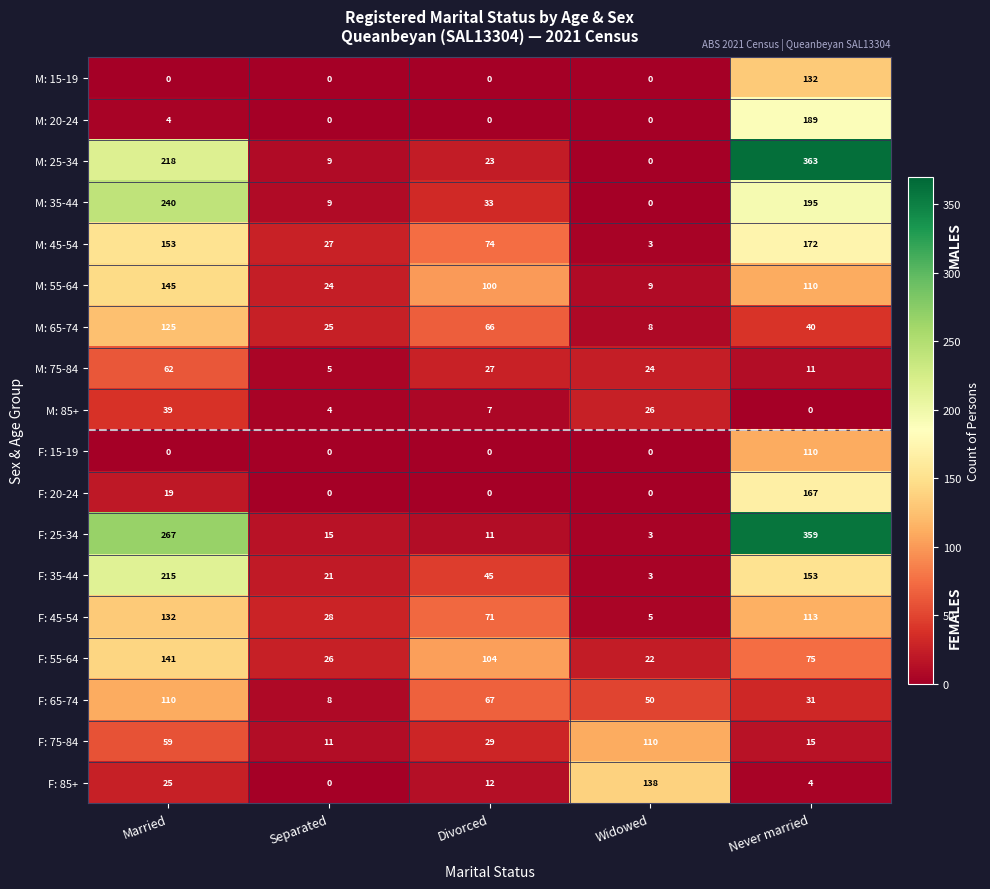

List the labels in order of M: 25-34 value, smallest first.

Widowed, Separated, Divorced, Married, Never married